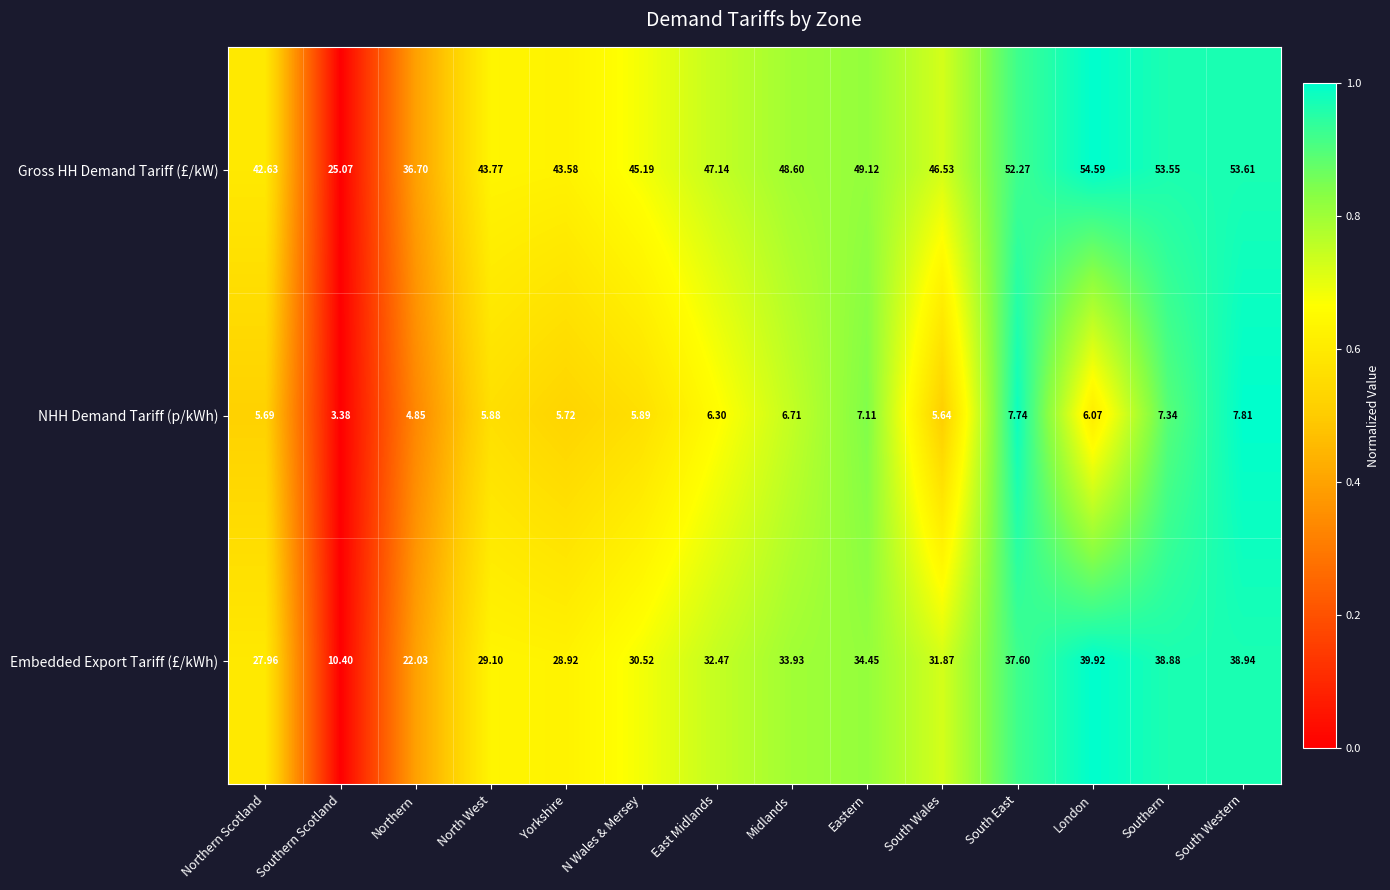

Where does the Gross HH Demand Tariff (£/kW) series first go above 47?

East Midlands